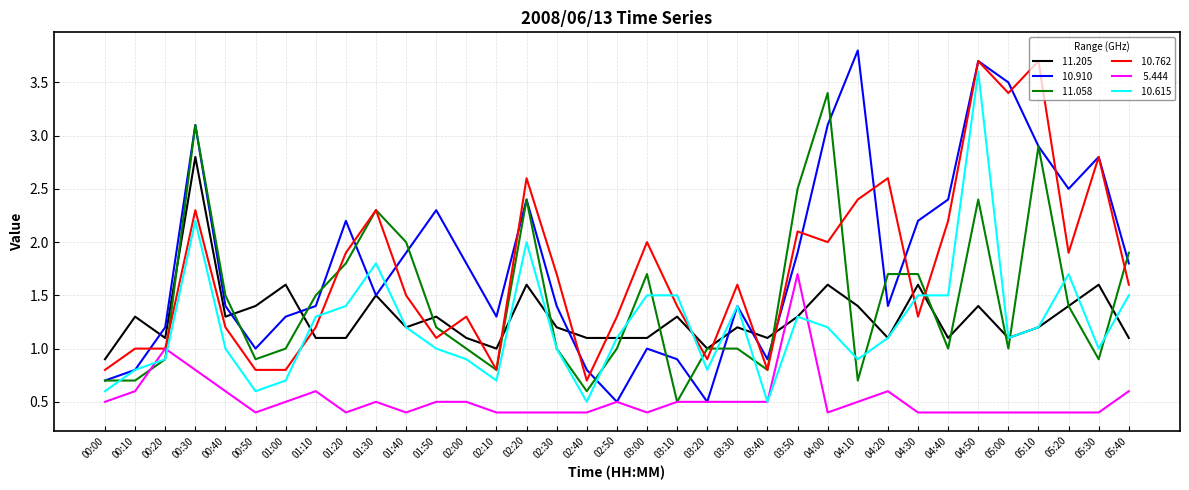

How many categories are shown in the chart?

35